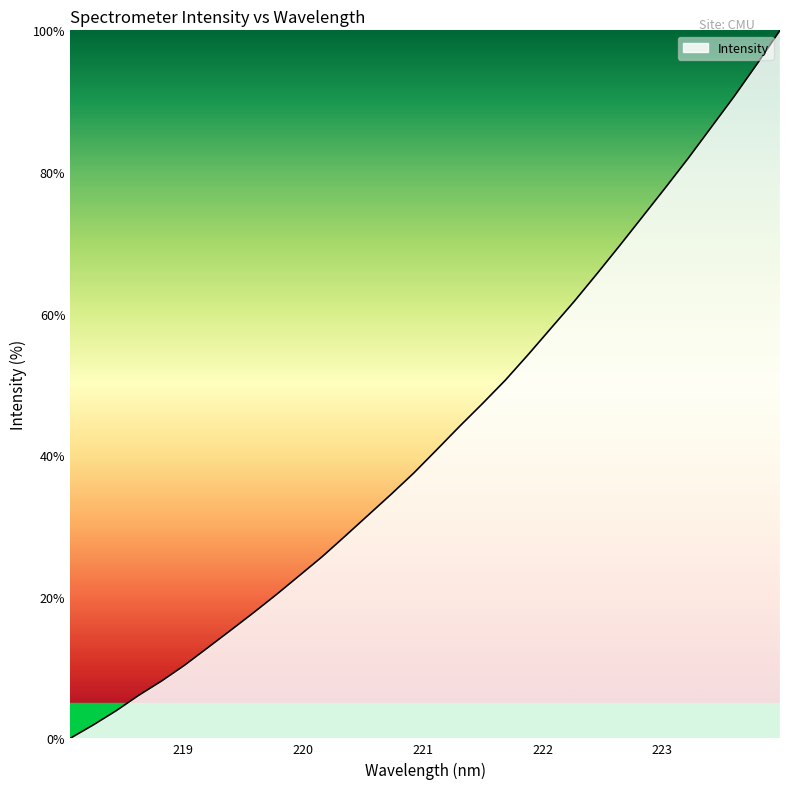

What is the greatest value displayed?

100.0